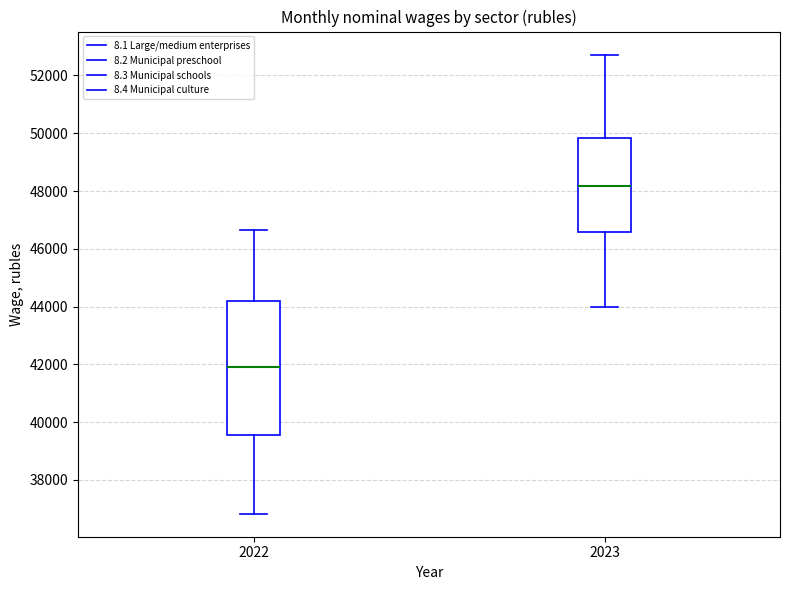

Reading left to right, read every box against the y-axis: the position of its median line, the range the box covers, and the ends of its whiskers. The values are not printed on the chart, so give them approximately, as read against the axis.

2022: median 42000, box 39600 to 44200, whiskers 36800 to 46600
2023: median 48200, box 46600 to 49800, whiskers 44000 to 52800